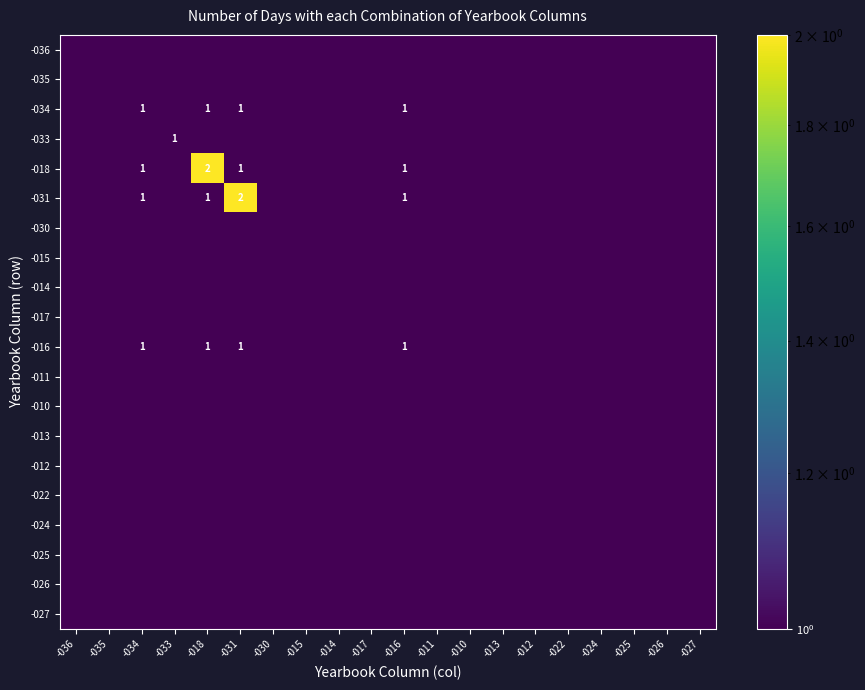

How many distinct data groups are displayed?

20